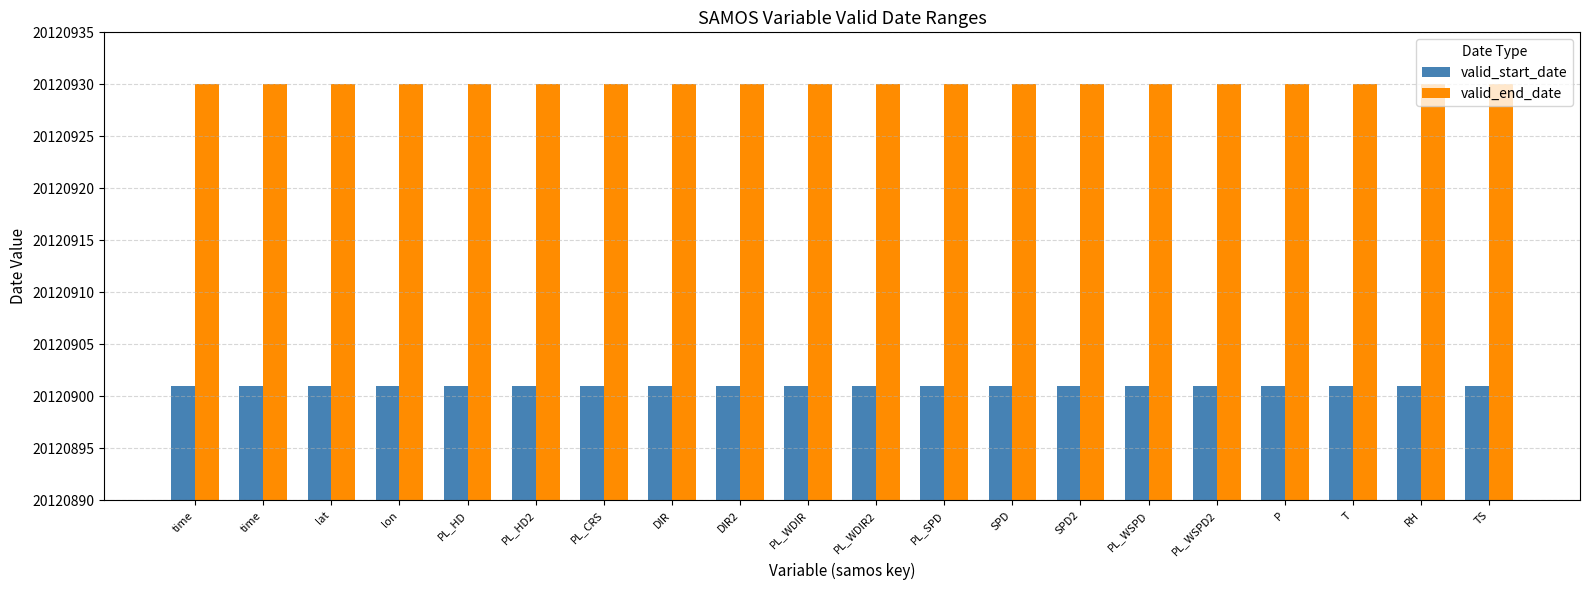

List the series in order of their overall mean, lowest first.

valid_start_date, valid_end_date